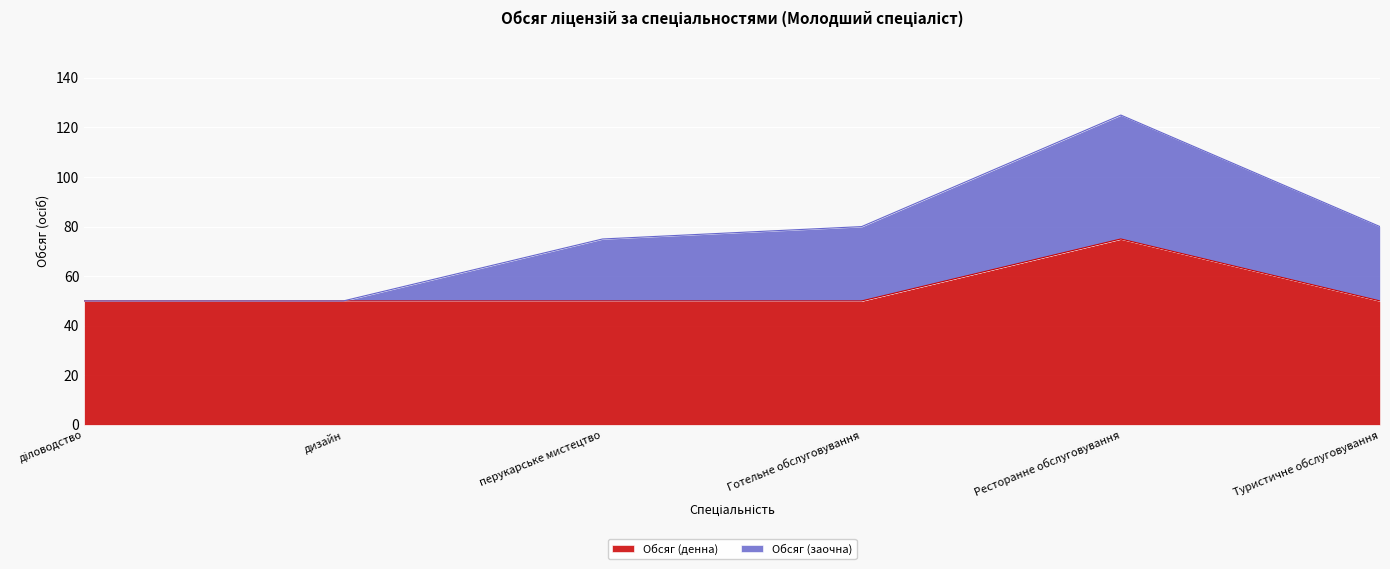

Where is the first local maximum?

Ресторанне обслуговування